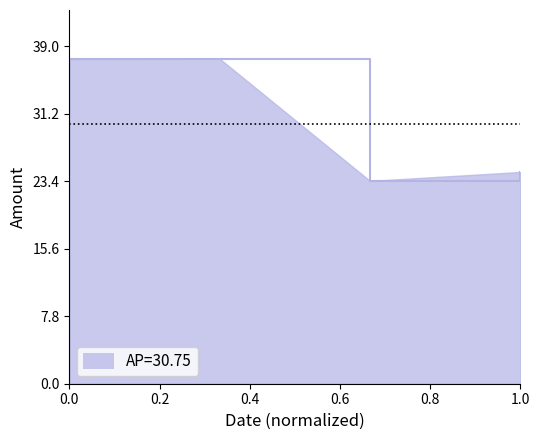

What is the difference between the maximum and minimum values?

14.1